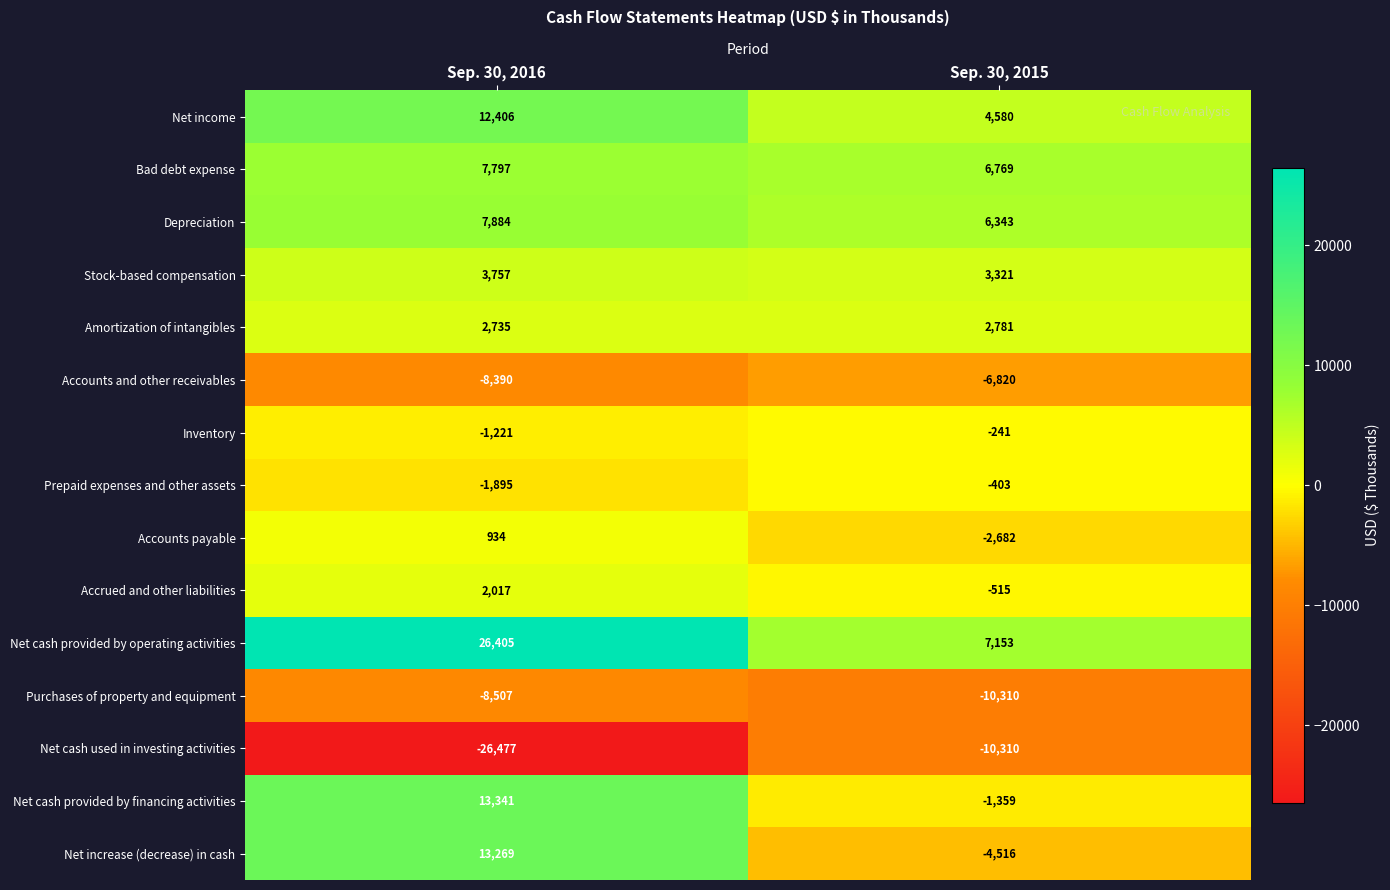

Read the Net income value at Sep. 30, 2016.

12406